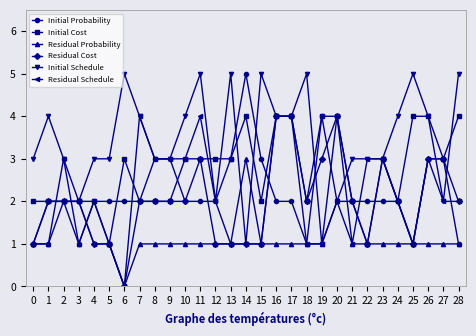

What is the value of the Residual Schedule point at the 8th from the left?

4